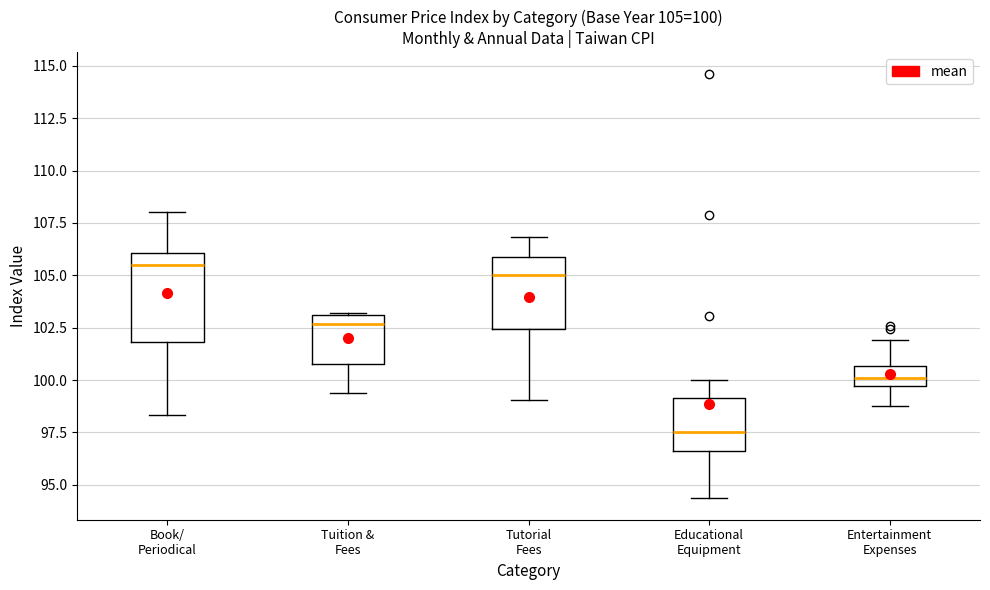

Which box is the tallest, from its lower edge to its upper edge?

Book/ Periodical